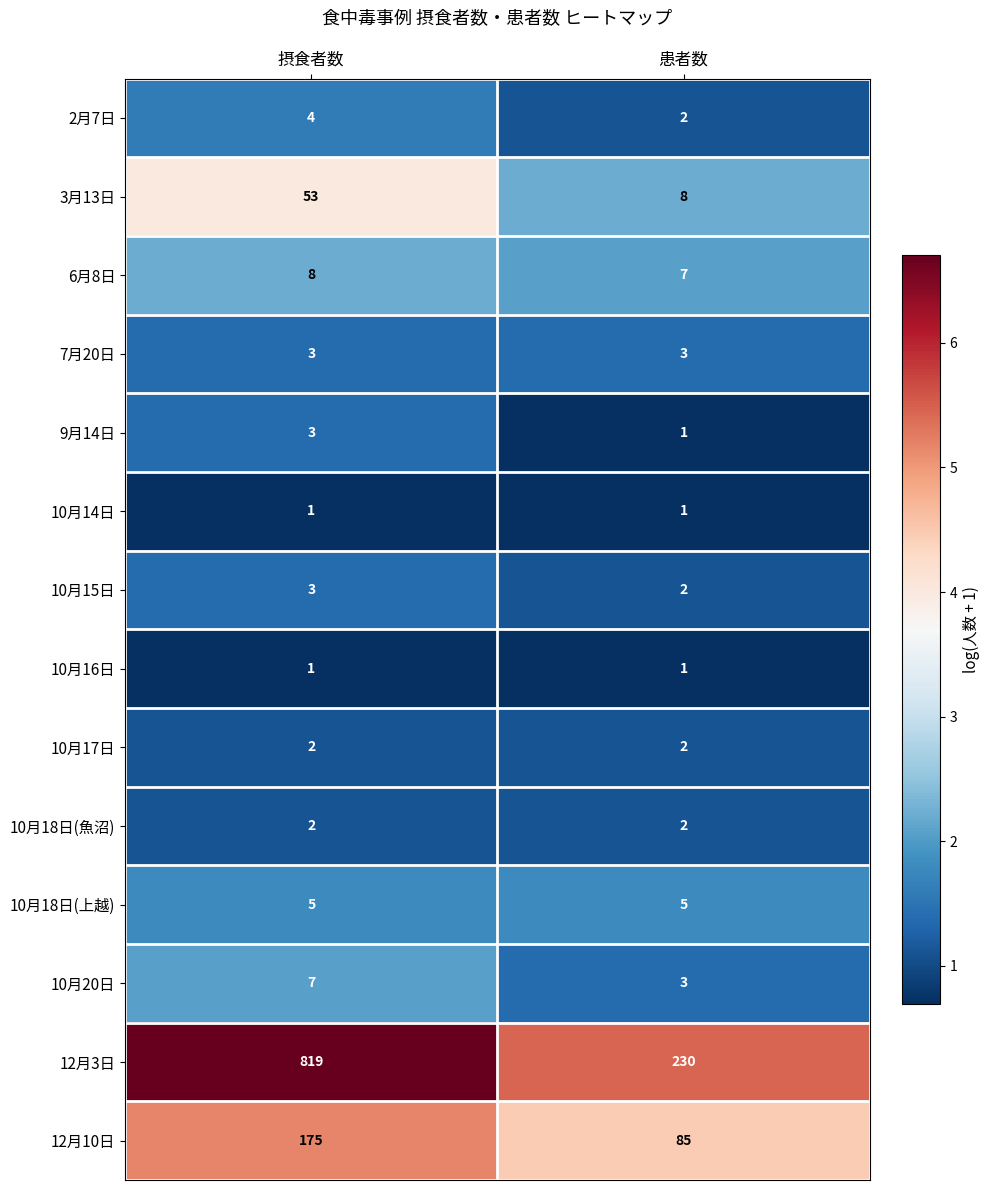

True or false: 10月14日 has a value of 1 at 患者数.

True